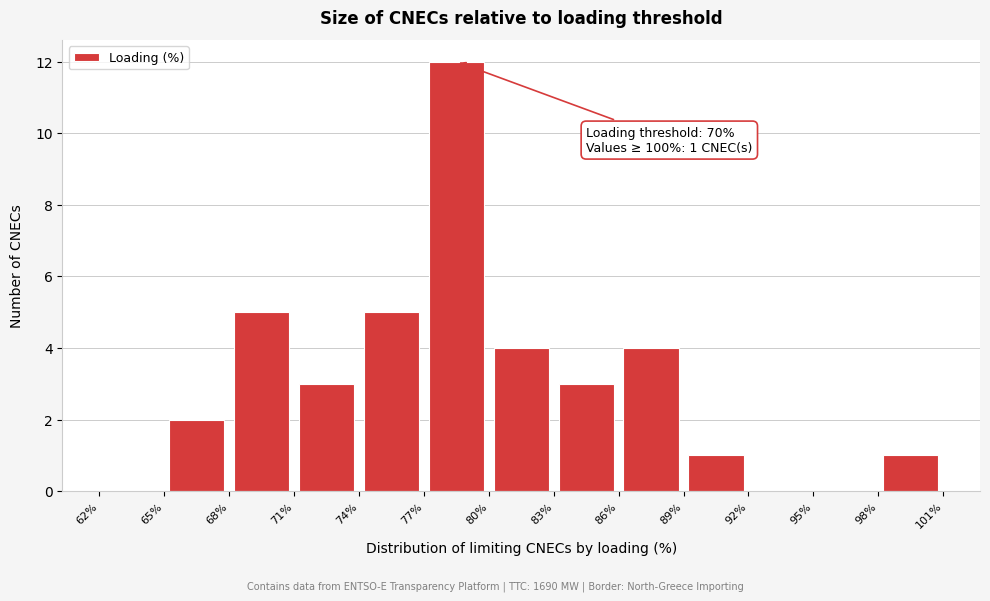

Over which range of the x-axis is the bar tallest?

77% to 80%